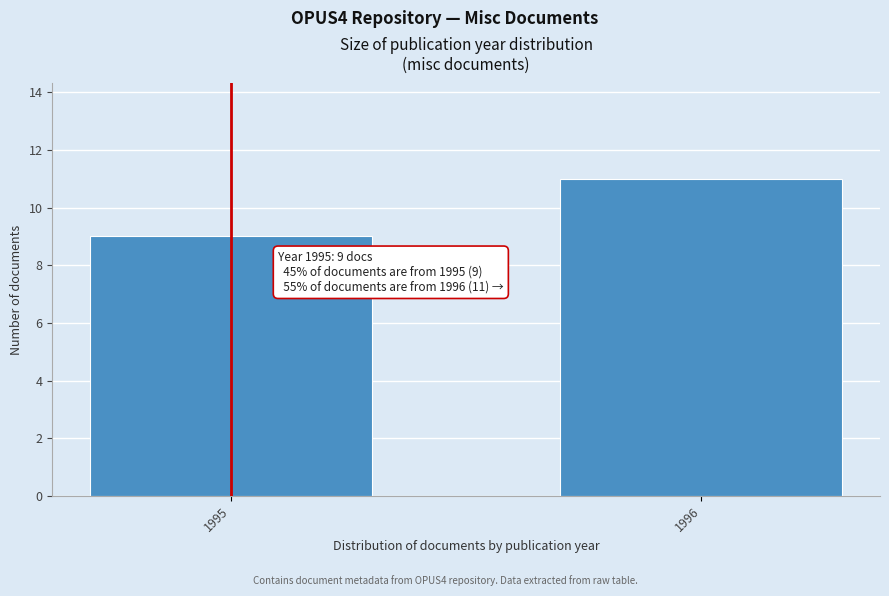

Reading left to right, transcribe all the data shown in this chart.

1995=9	1996=11